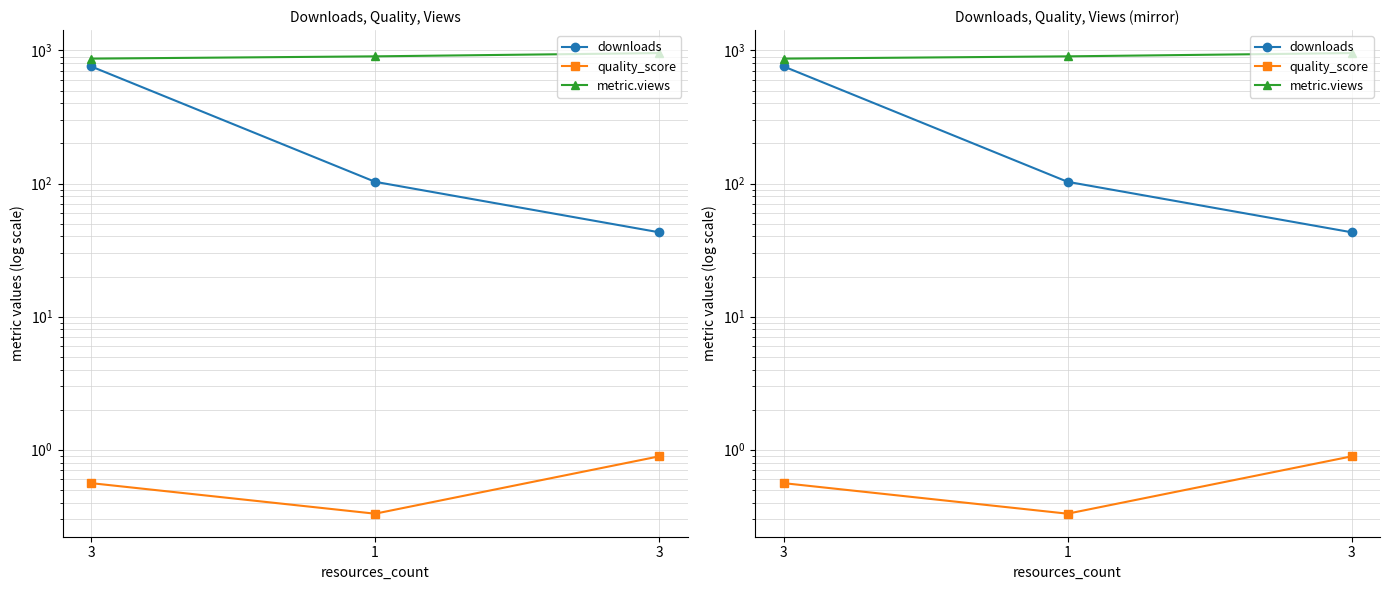

Reading left to right, list all the values displayed in this chart.

downloads: 759.0	103.0	43.0
quality_score: 0.6	0.3	0.9
metric.views: 868.0	903.0	955.0